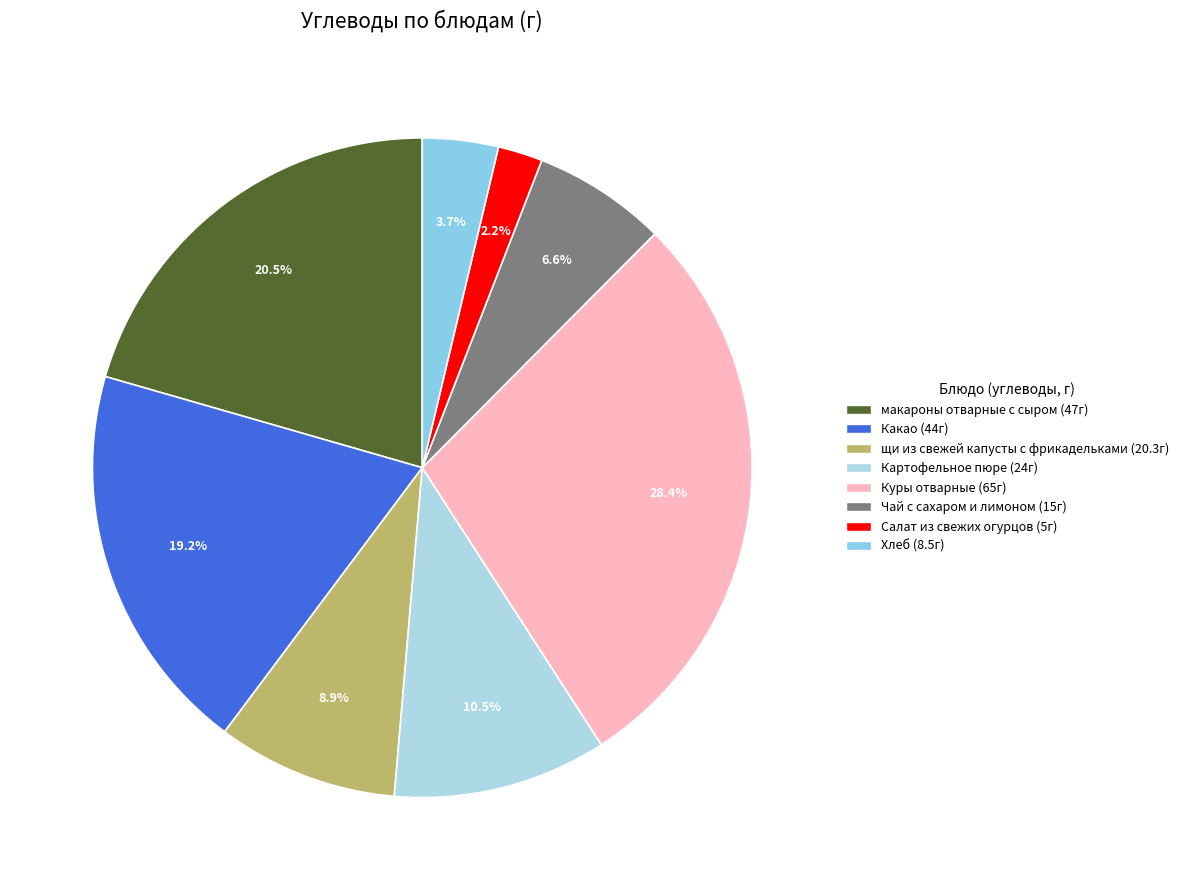

To the nearest percent, what percentage of the pie is Куры отварные?

28%